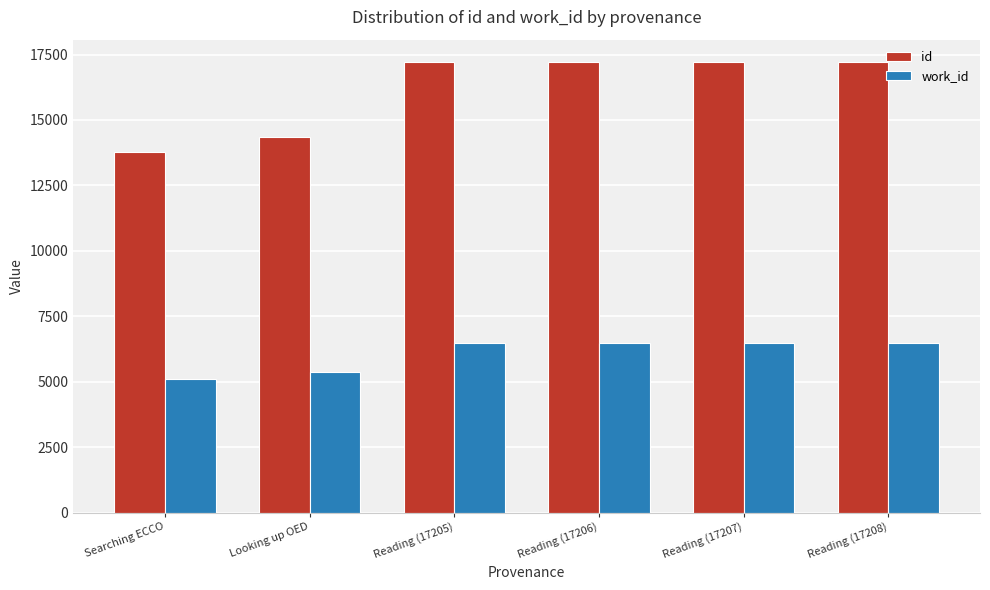

What is the greatest value displayed?

17208